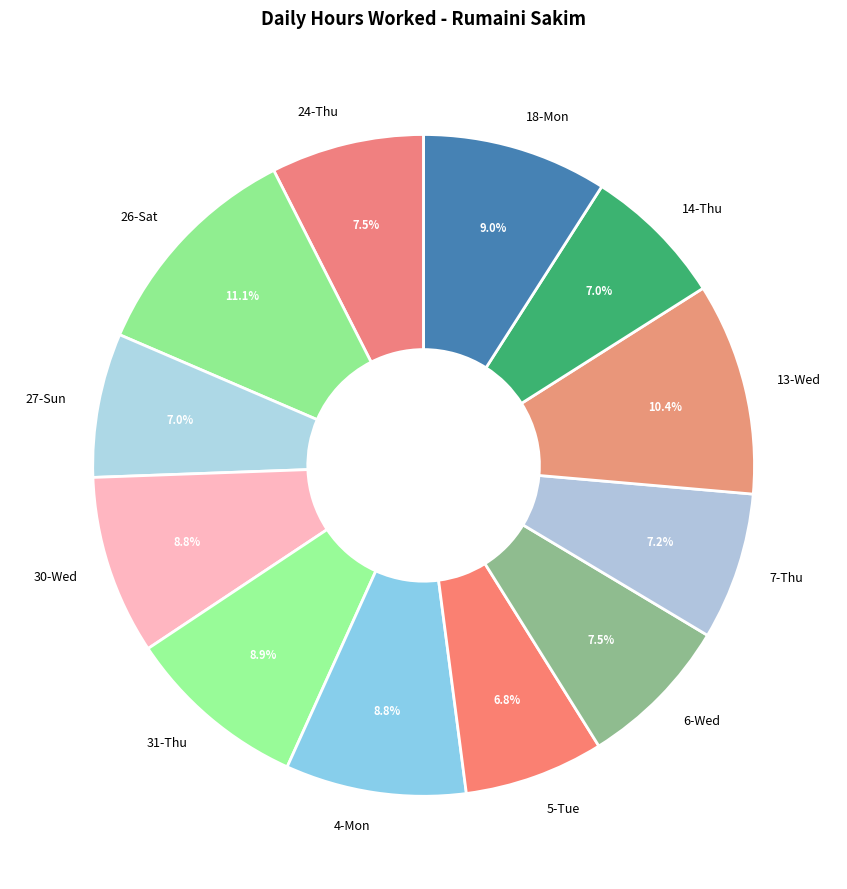

How many segments does this pie chart have?

12